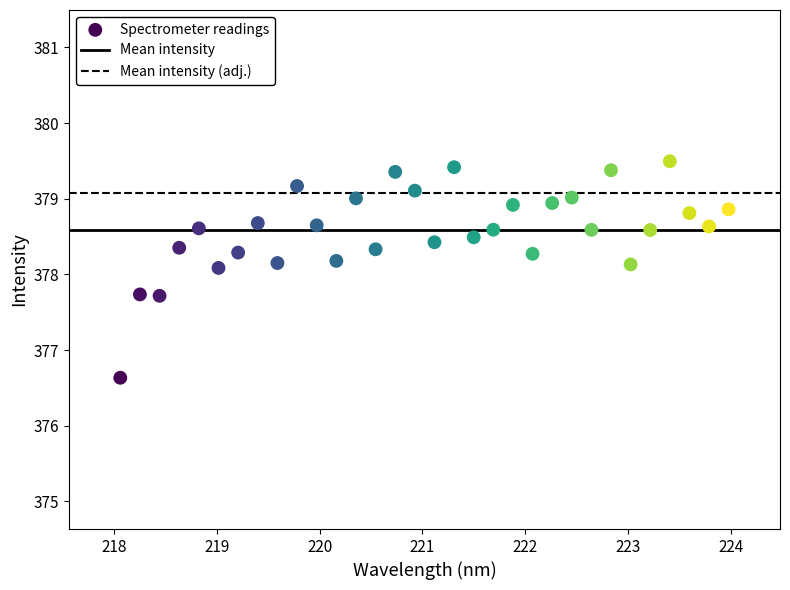

What is the range of X values (max minus min)?

5.9